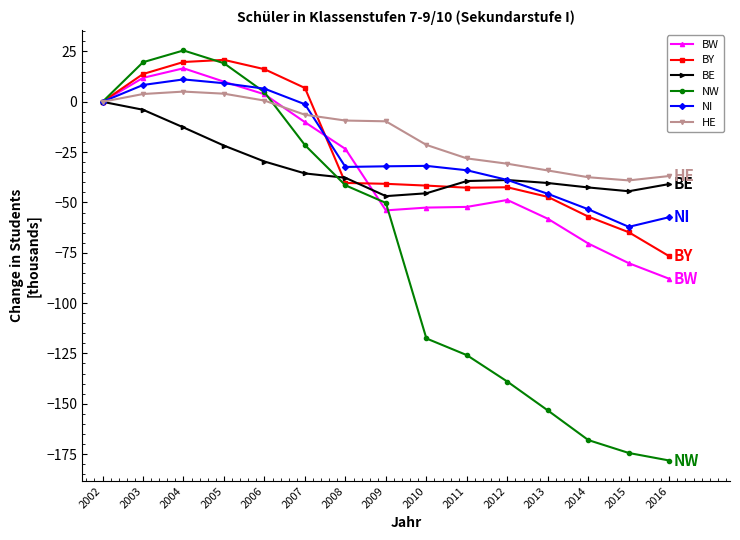

Where is the first local maximum for BW?

2004